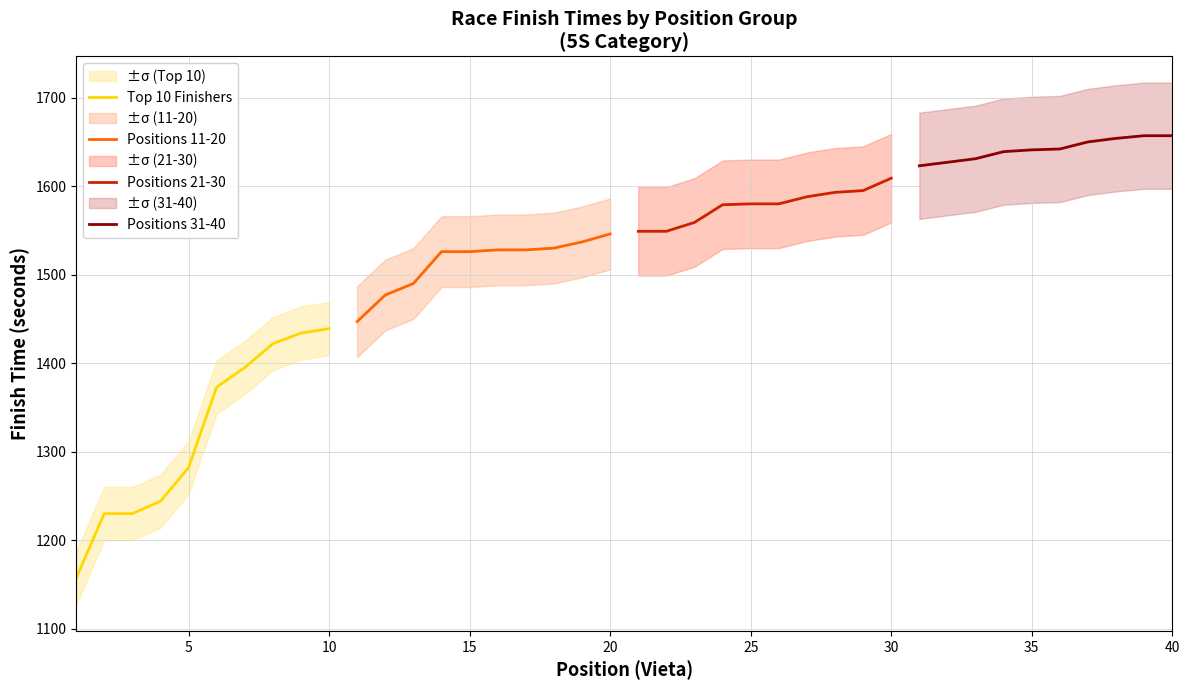

Is this an area chart (filled region under the line)?

No